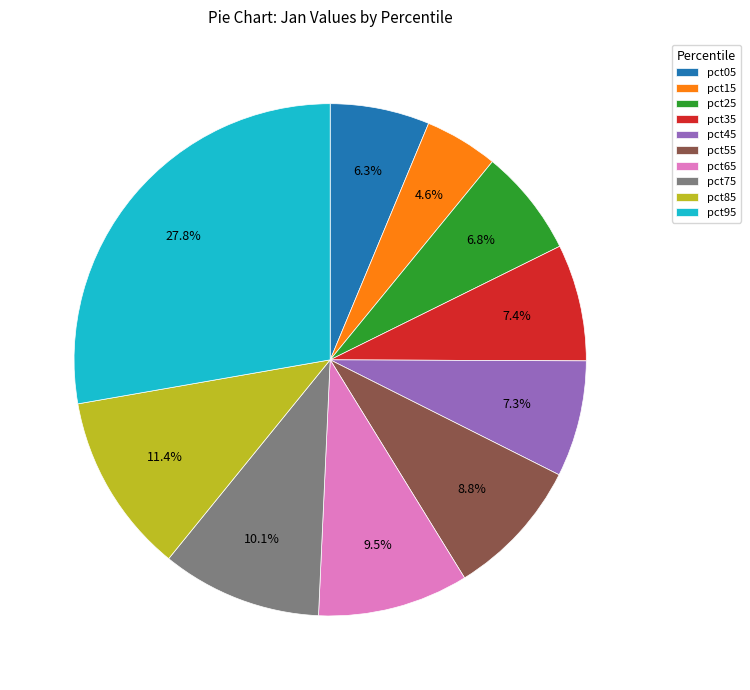

To the nearest percent, what percentage of the pie is pct45?

7%